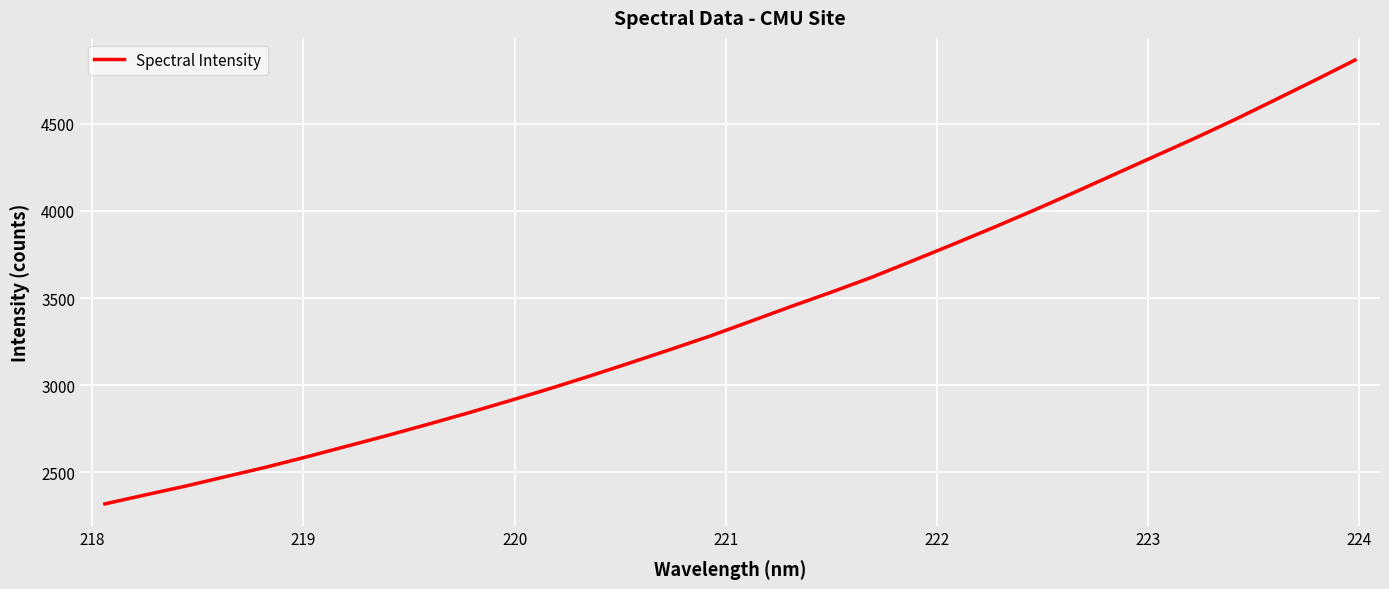

True or false: there are more than 0 points higher than both neighbors.

False